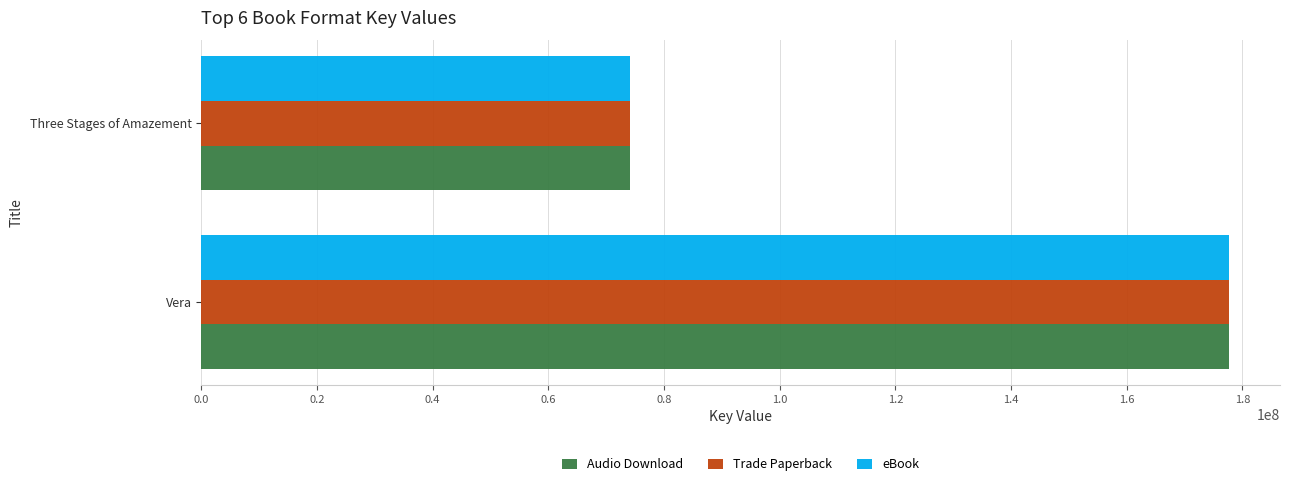

Rank the categories by eBook value from highest to lowest.

Vera, Three Stages of Amazement